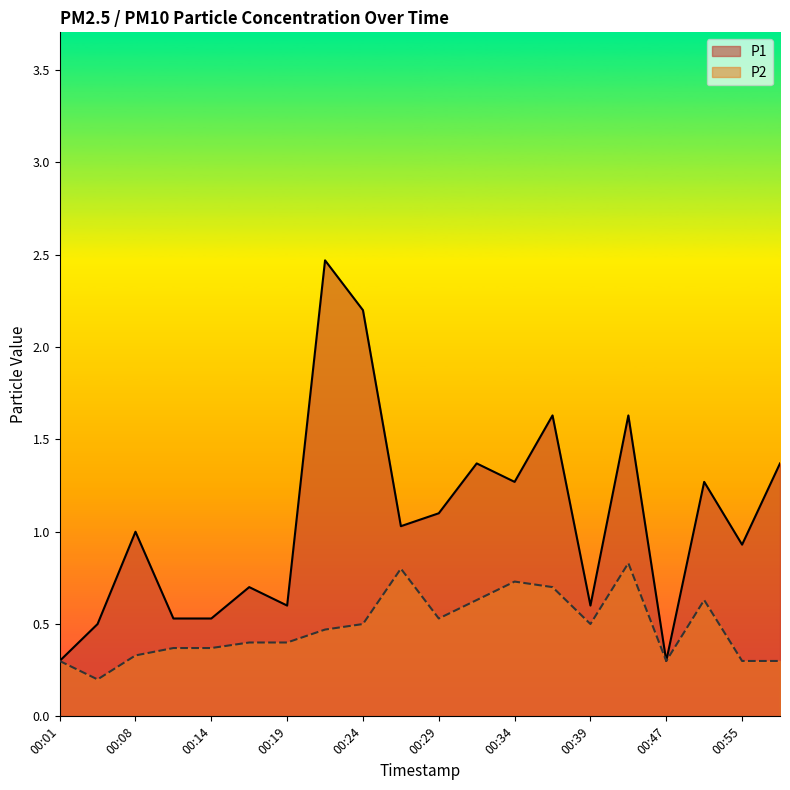

Which series has the widest spread of values?

P1